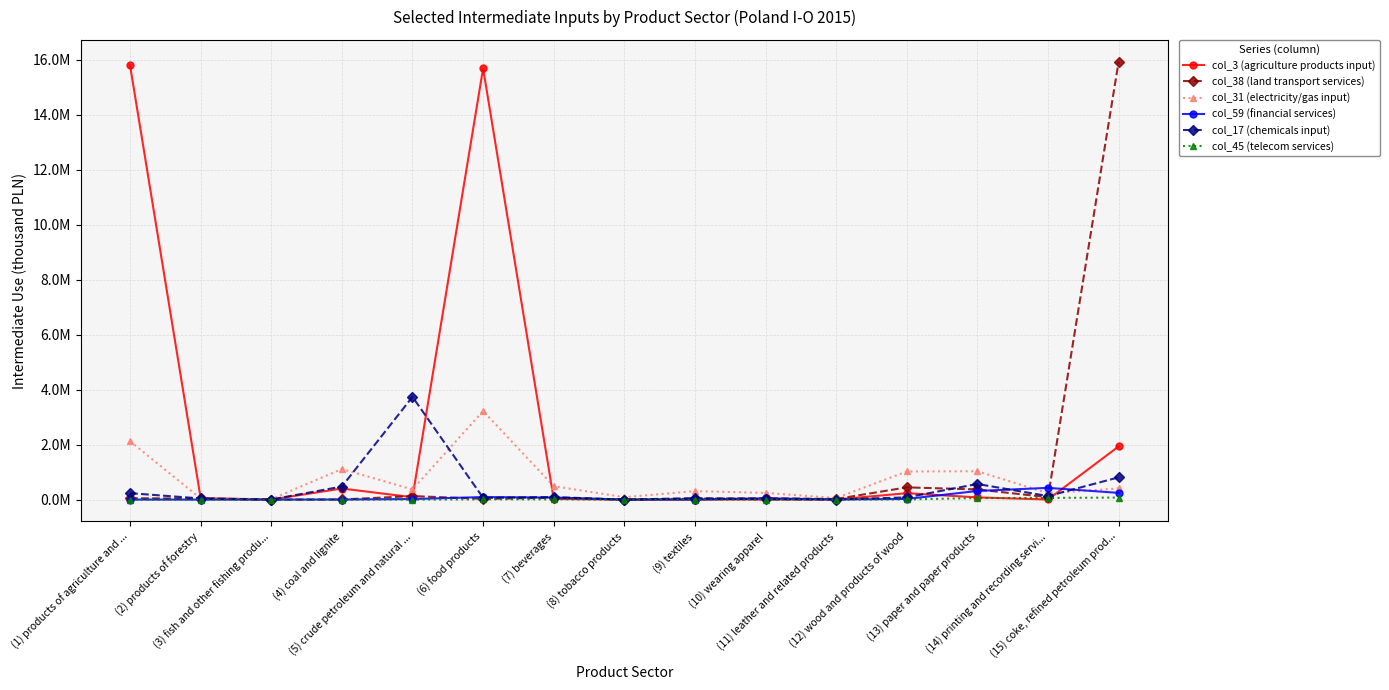

Which series changed the most between (4) coal and lignite and (6) food products?

col_3 (agriculture products input)